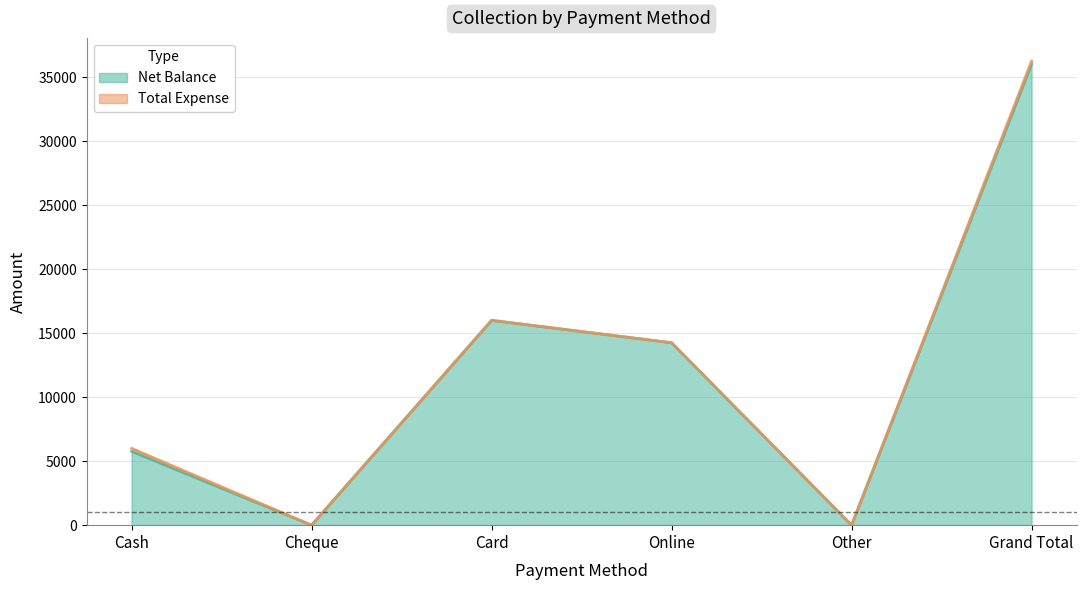

How many positive values are there?

4